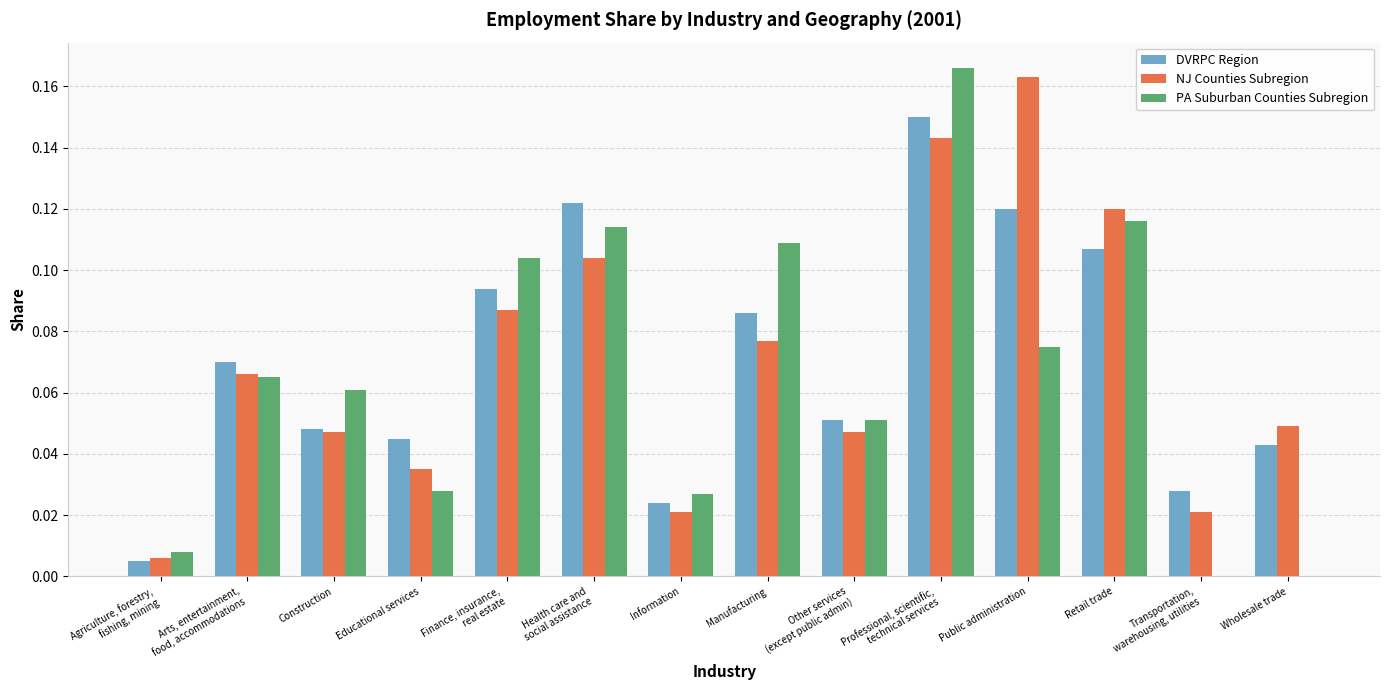

Is the value of PA Suburban Counties Subregion at Public administration greater than the value of DVRPC Region at Professional, scientific,
technical services?

No